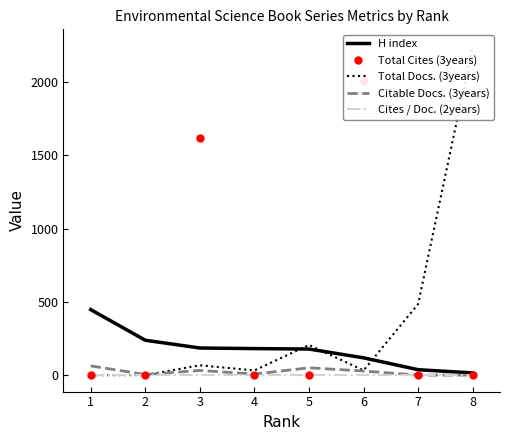

Reading left to right, extract all data points from this chart.

H index: 447	238	185	181	178	118	37	15
Total Cites (3years): 0	0	1621	0	0	2005	0	0
Total Docs. (3years): 0	0	67	32	206	32	485	2247
Citable Docs. (3years): 63	4	32	7	50	28	0	0
Cites / Doc. (2years): 0	0	0	0	0	0	0	0